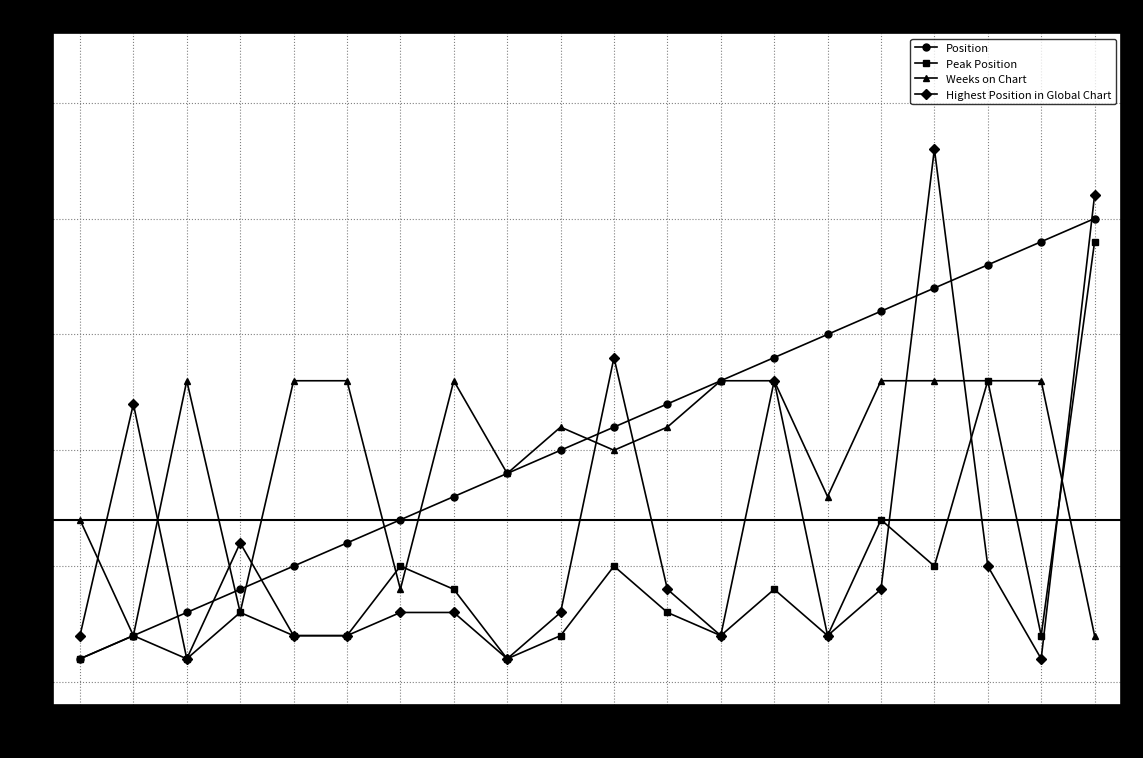

At how many categories does at least one series exceed 22?

1